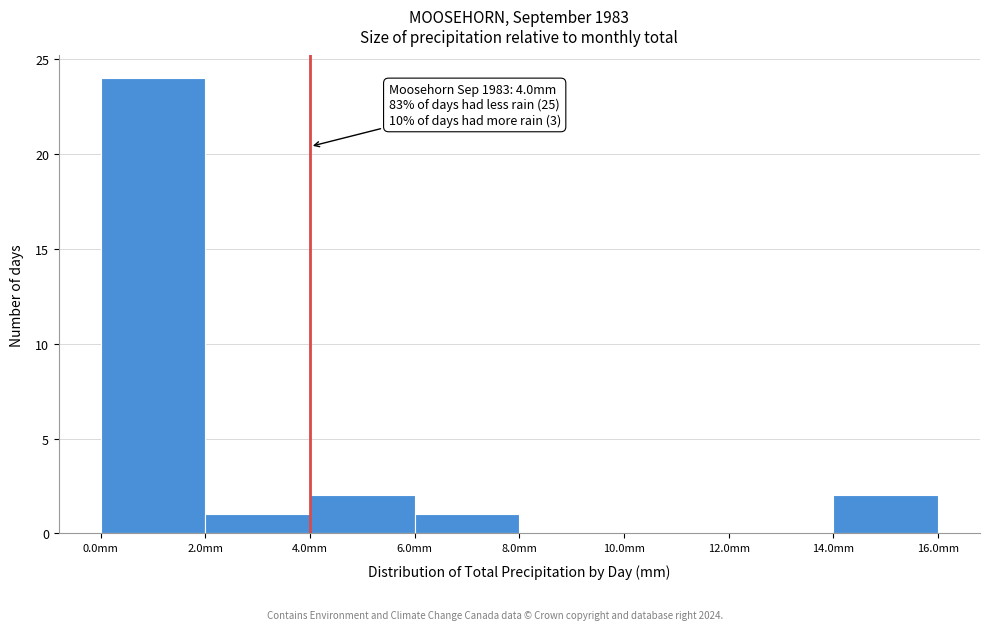

Which range on the x-axis has the tallest bar?

0 to 2